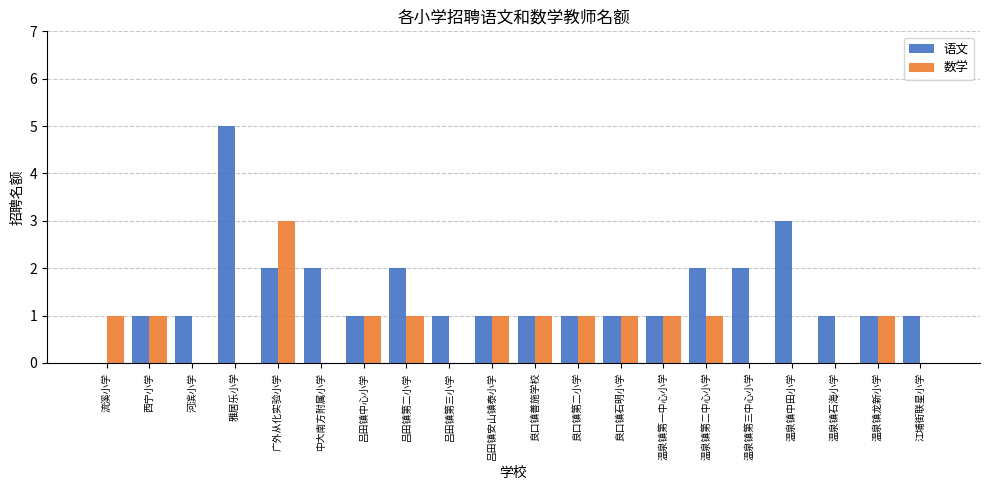

How many data points does each series have?

20